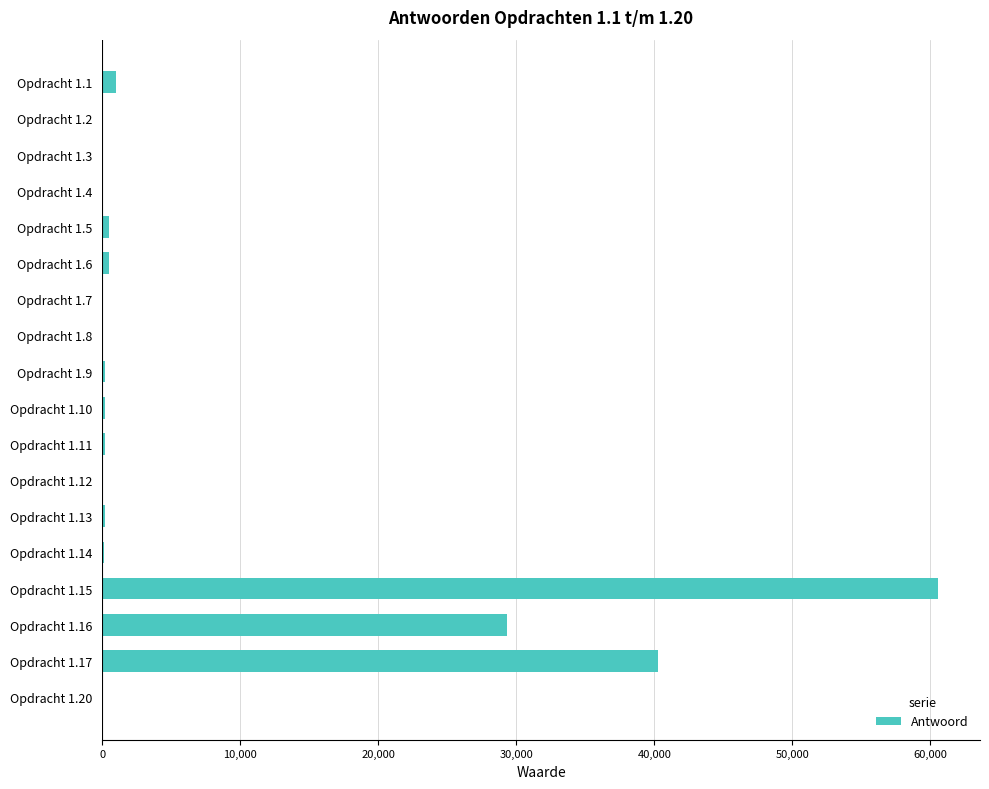

What is the sum of all values?

133480.1